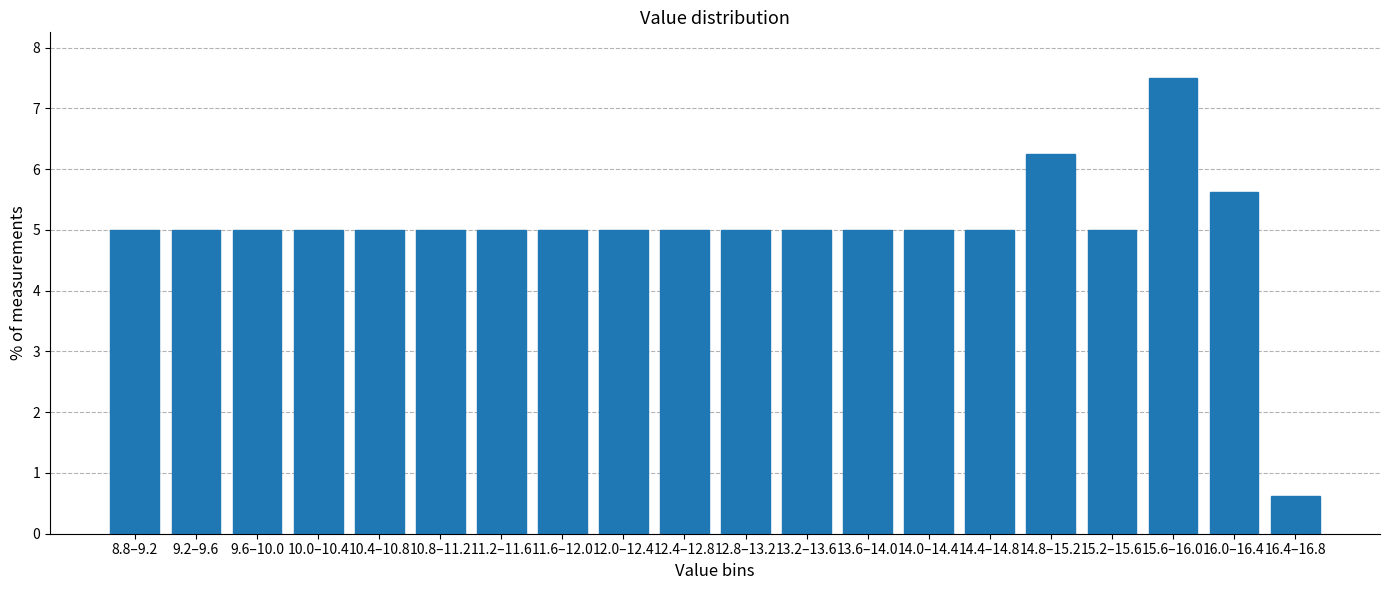

True or false: the data shows 5.6 at 16.0–16.4.

True